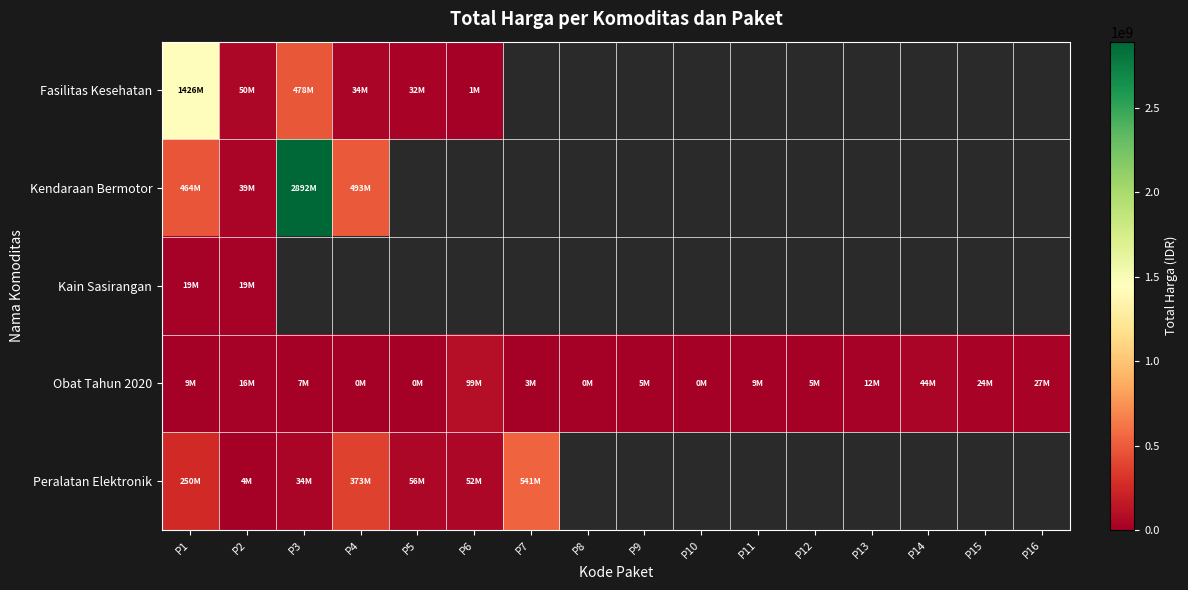

What is the smallest value displayed?

78000.0